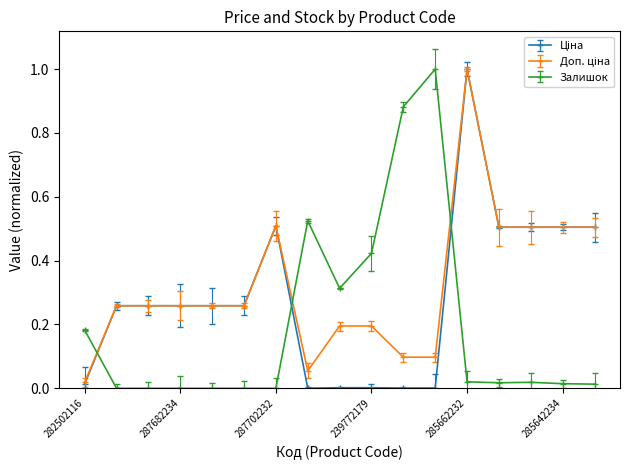

Does the chart display data point markers on the line(s)?

No